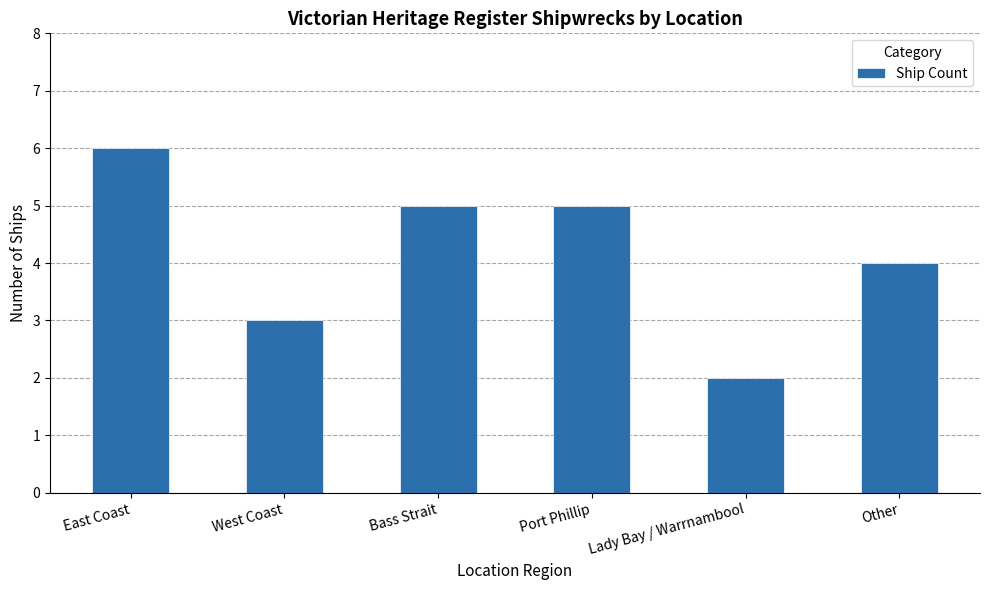

How many bars are there in total?

6